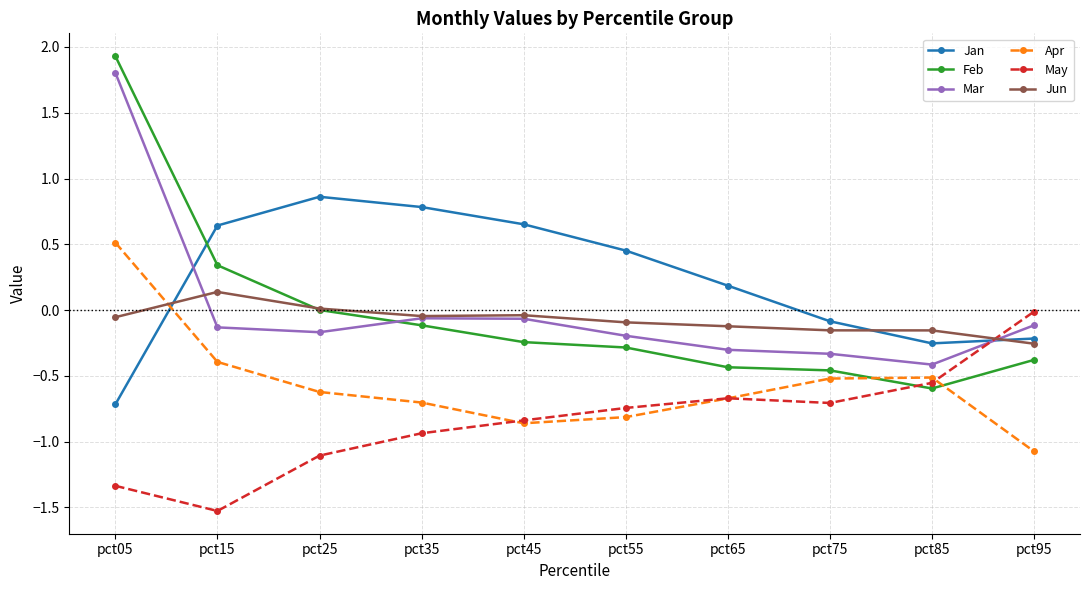

True or false: Apr has more than 0 interior local peaks.

True